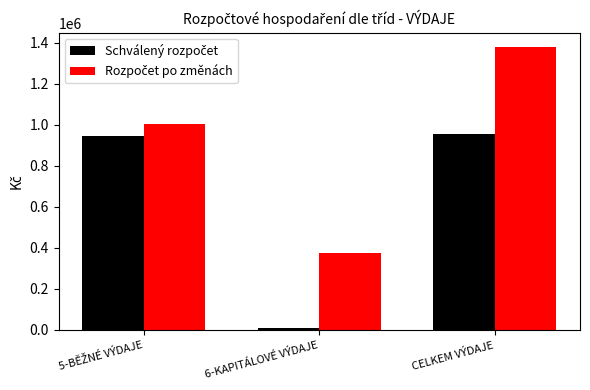

What is the spread (max minus min) of values at CELKEM VÝDAJE?

423827.6